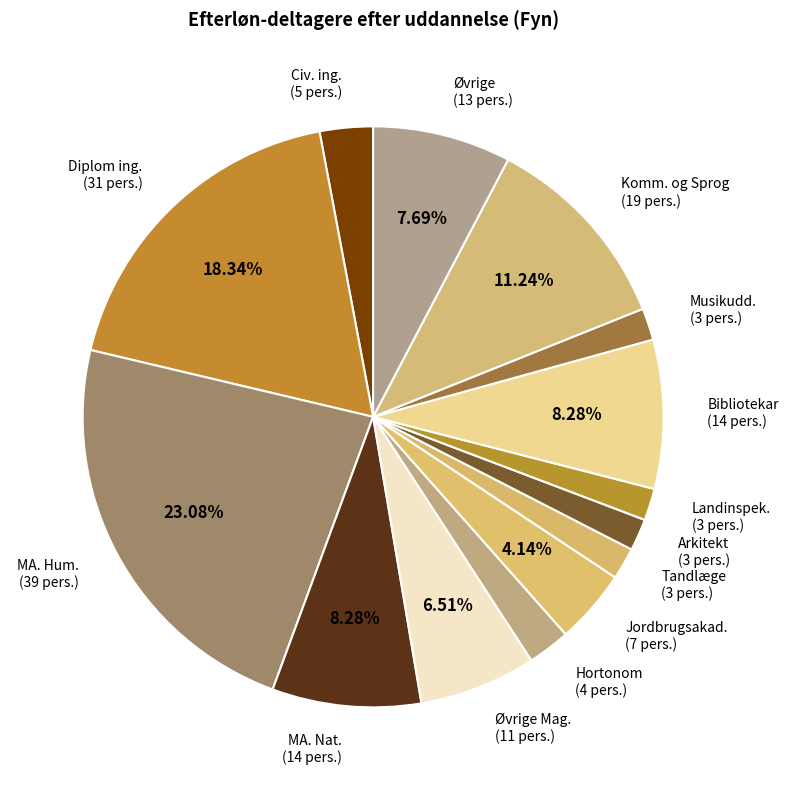

How many segments does this pie chart have?

14